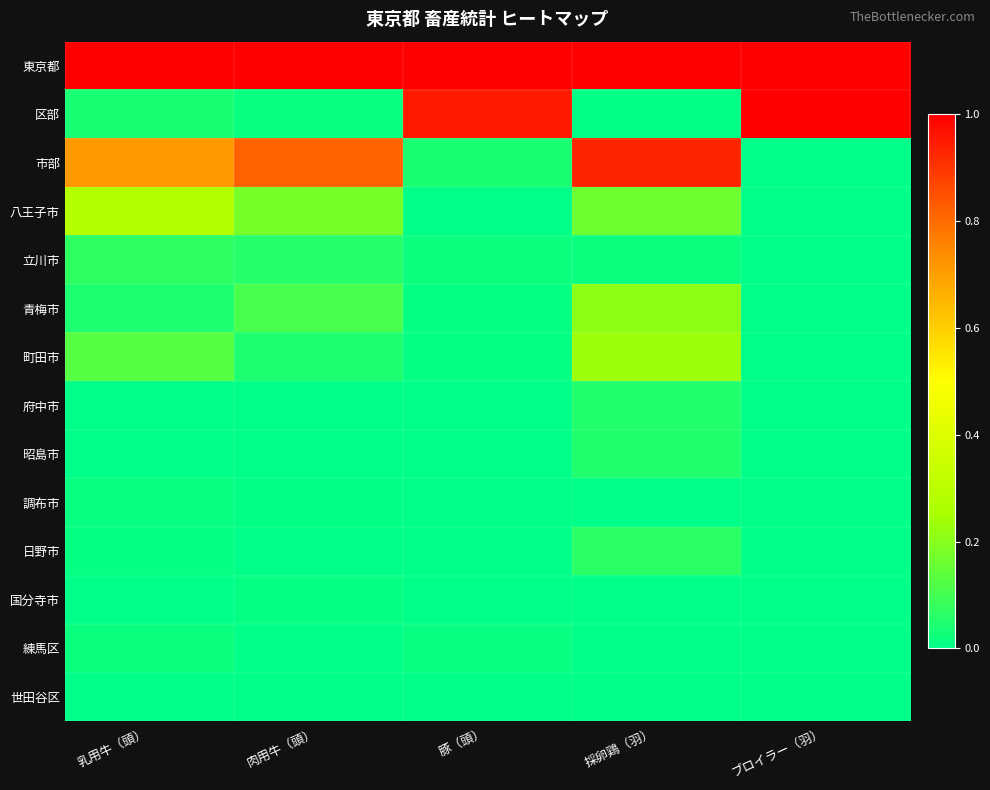

Which series changed the most between 乳用牛（頭） and ブロイラー（羽）?

区部